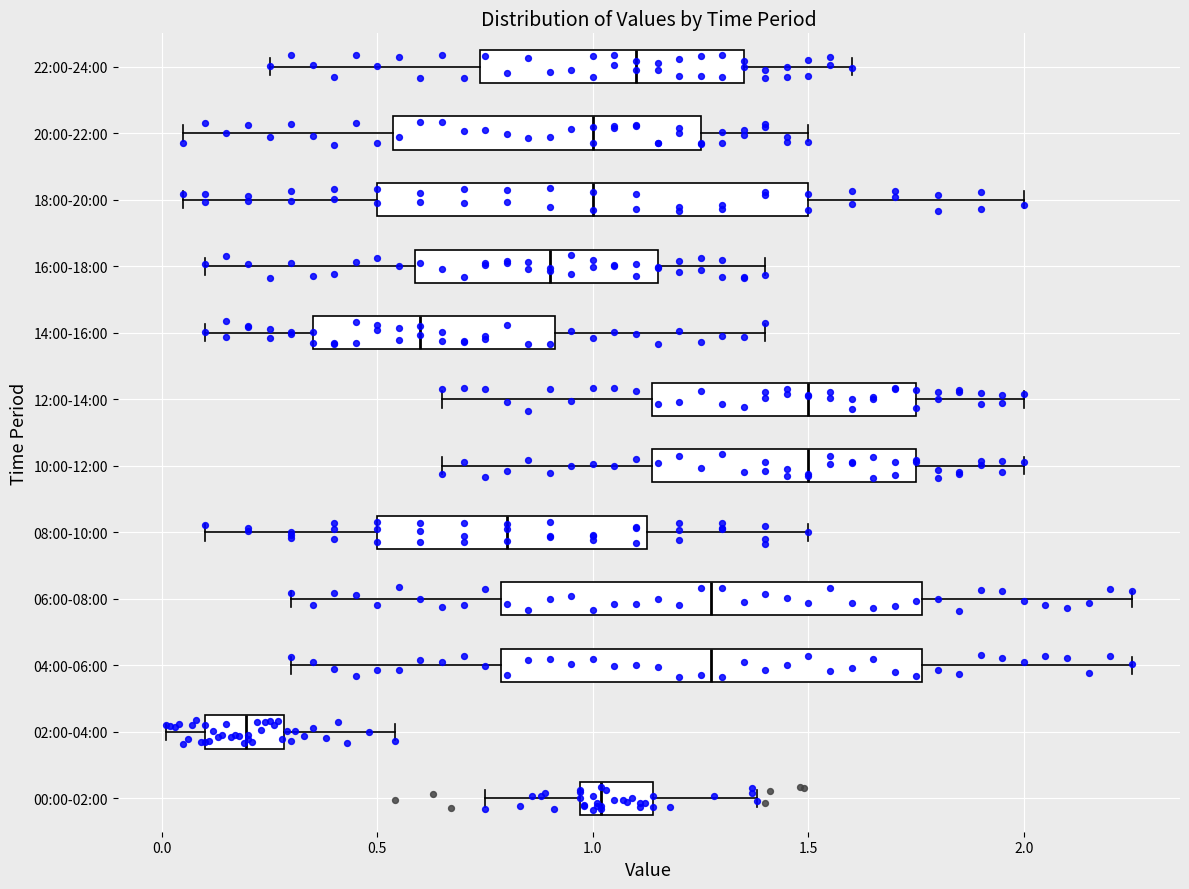

Where does the median line of the box for 10:00-12:00 sit on the x-axis? The values are not printed on the chart, so give them approximately, as read against the axis.

1.50